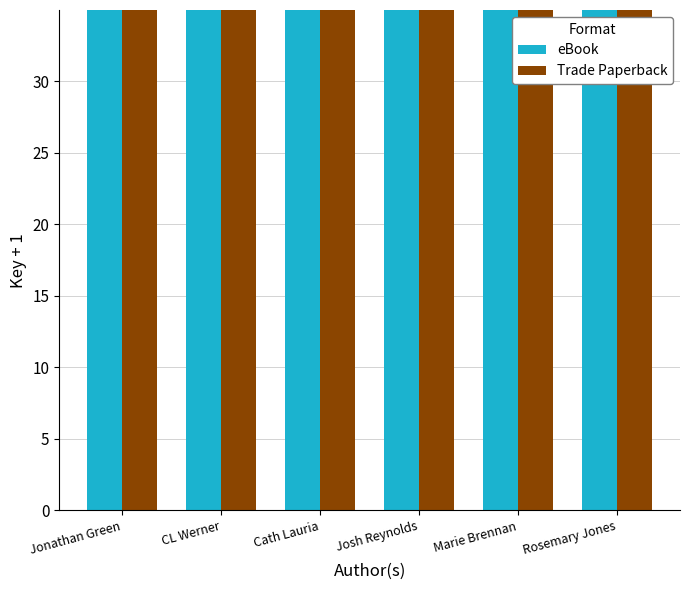

List the labels in order of Trade Paperback value, largest first.

CL Werner, Jonathan Green, Cath Lauria, Josh Reynolds, Marie Brennan, Rosemary Jones